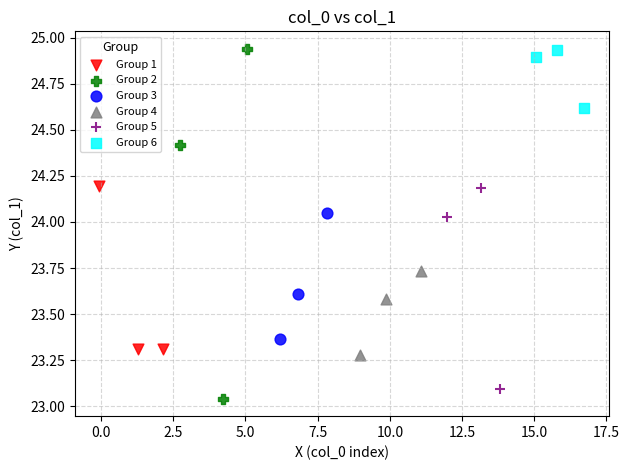

Which series has the widest spread of Y values?

Group 2